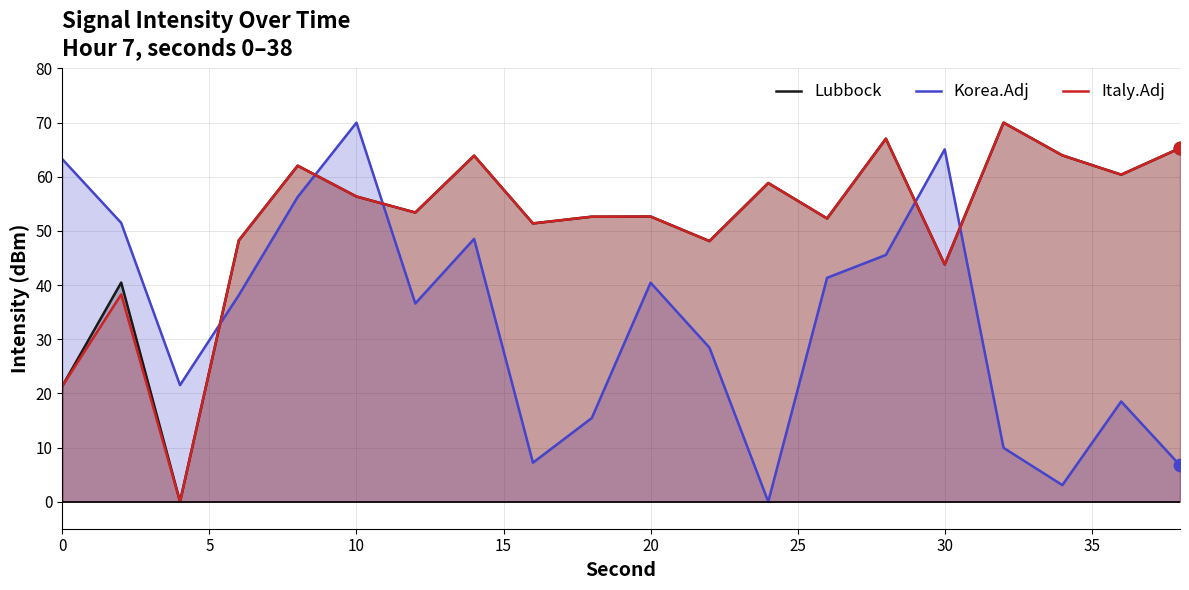

What are all the series names shown in the legend?

Lubbock, Korea.Adj, Italy.Adj